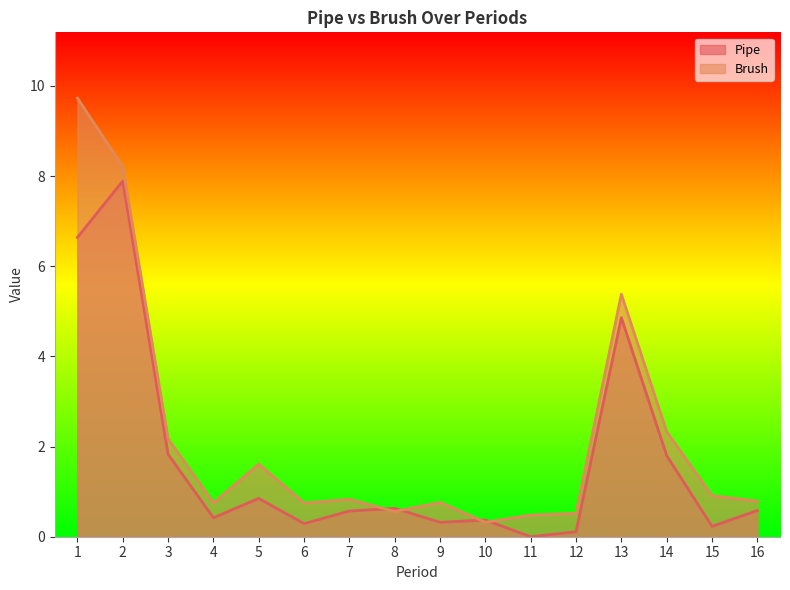

How many lines are shown in the chart?

2